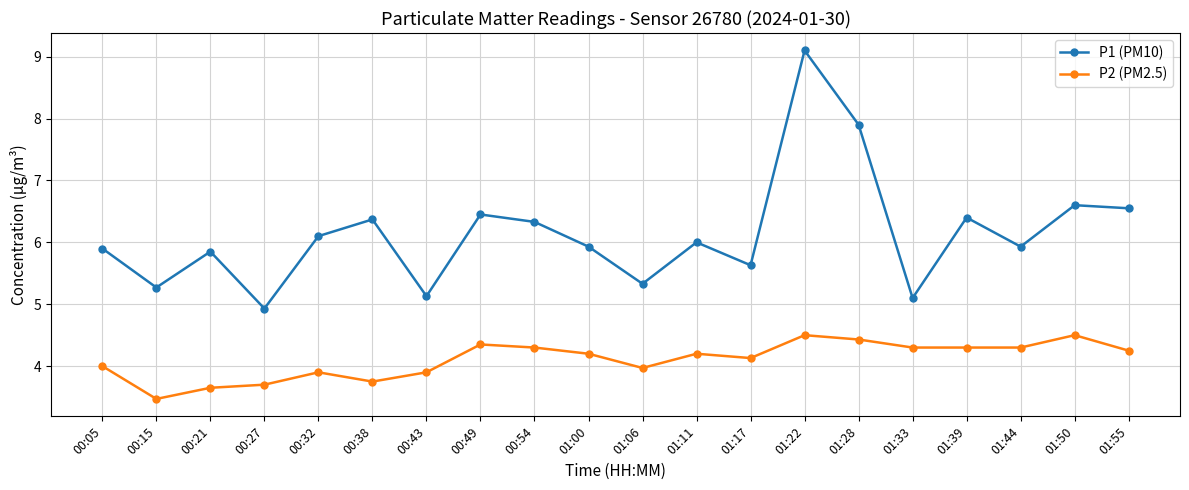

Is it true that P1 (PM10) equals 7.9 at 01:28?

True